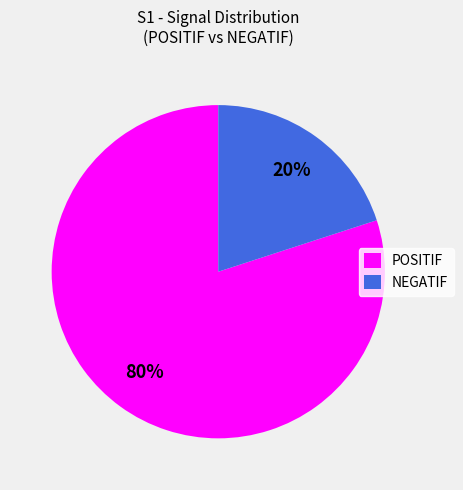

How many segments does this pie chart have?

2